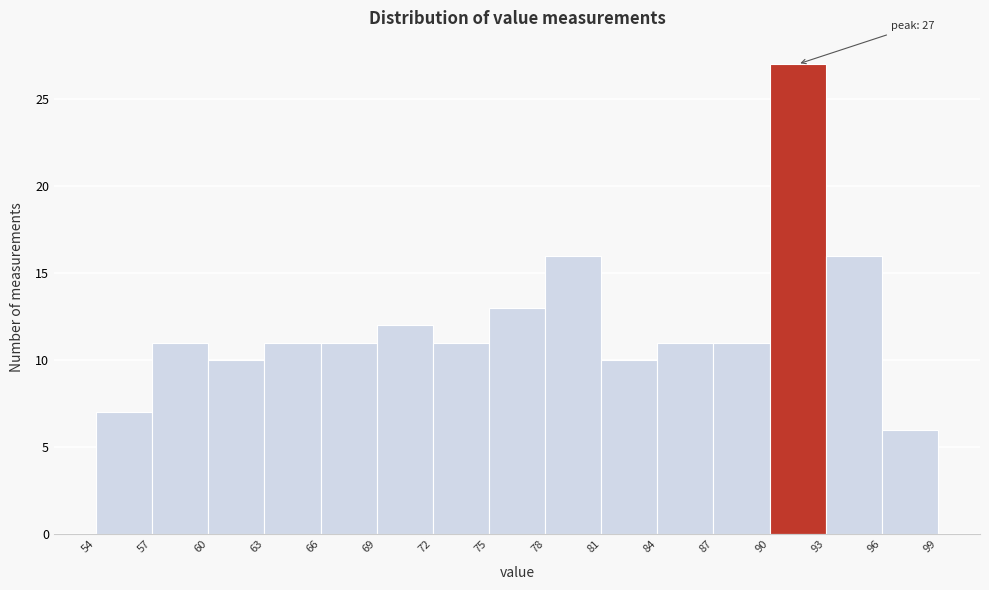

Over which range of the x-axis is the bar tallest?

90 to 93